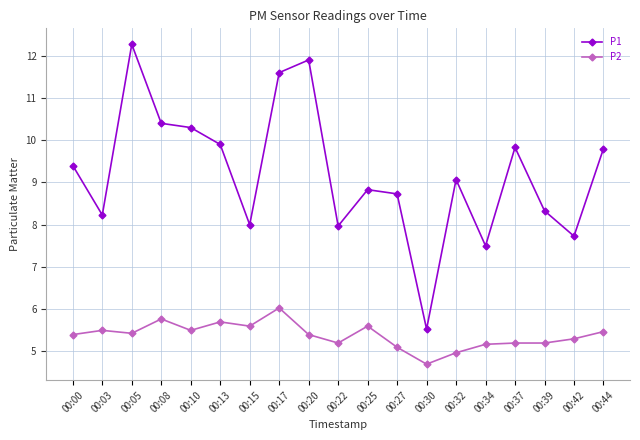

At 00:13, list the series in order from largest to smallest.

P1, P2